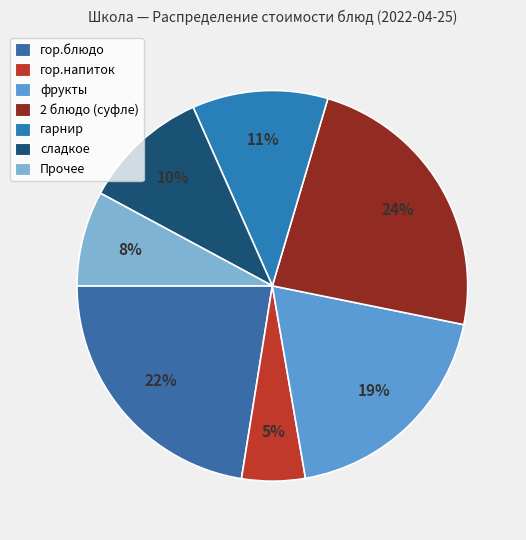

Count the number of slices in the pie.

7